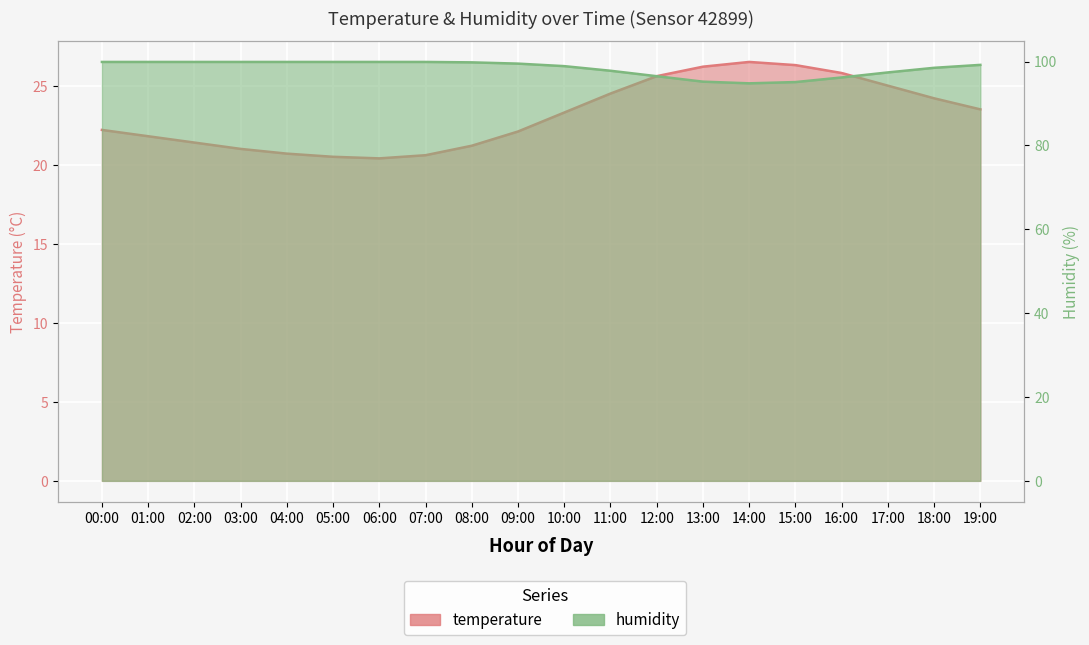

List the series in order of their overall mean, highest first.

humidity, temperature